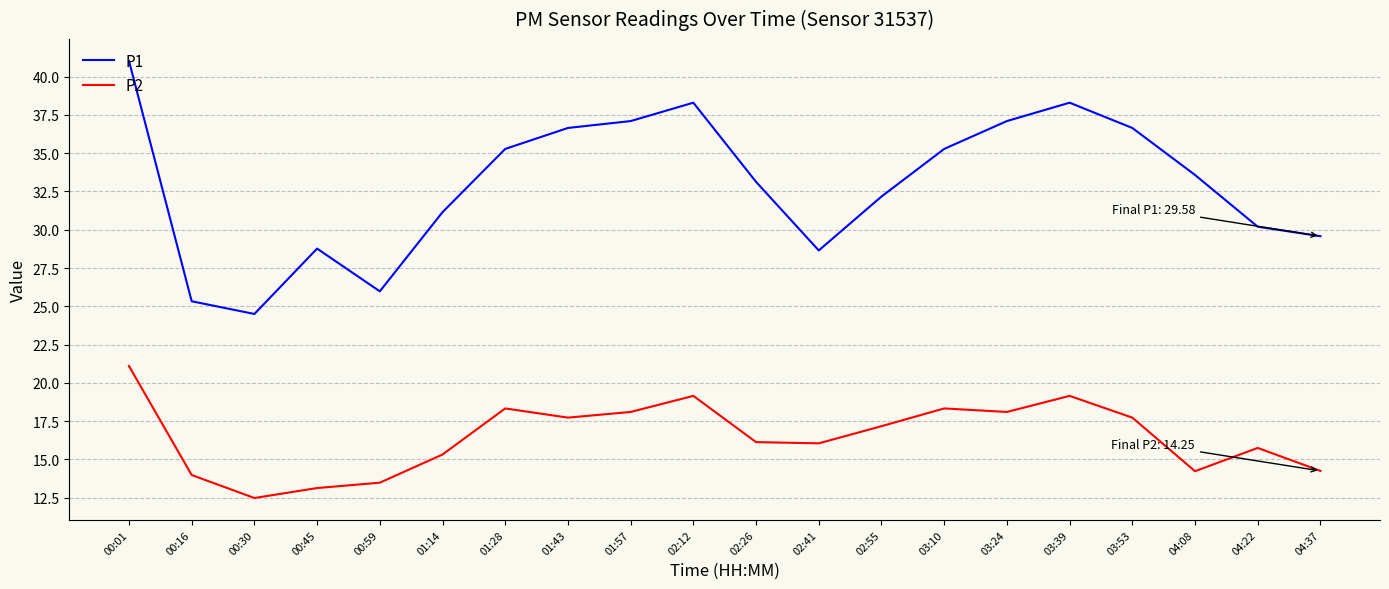

List the series in order of their peak value, lowest first.

P2, P1